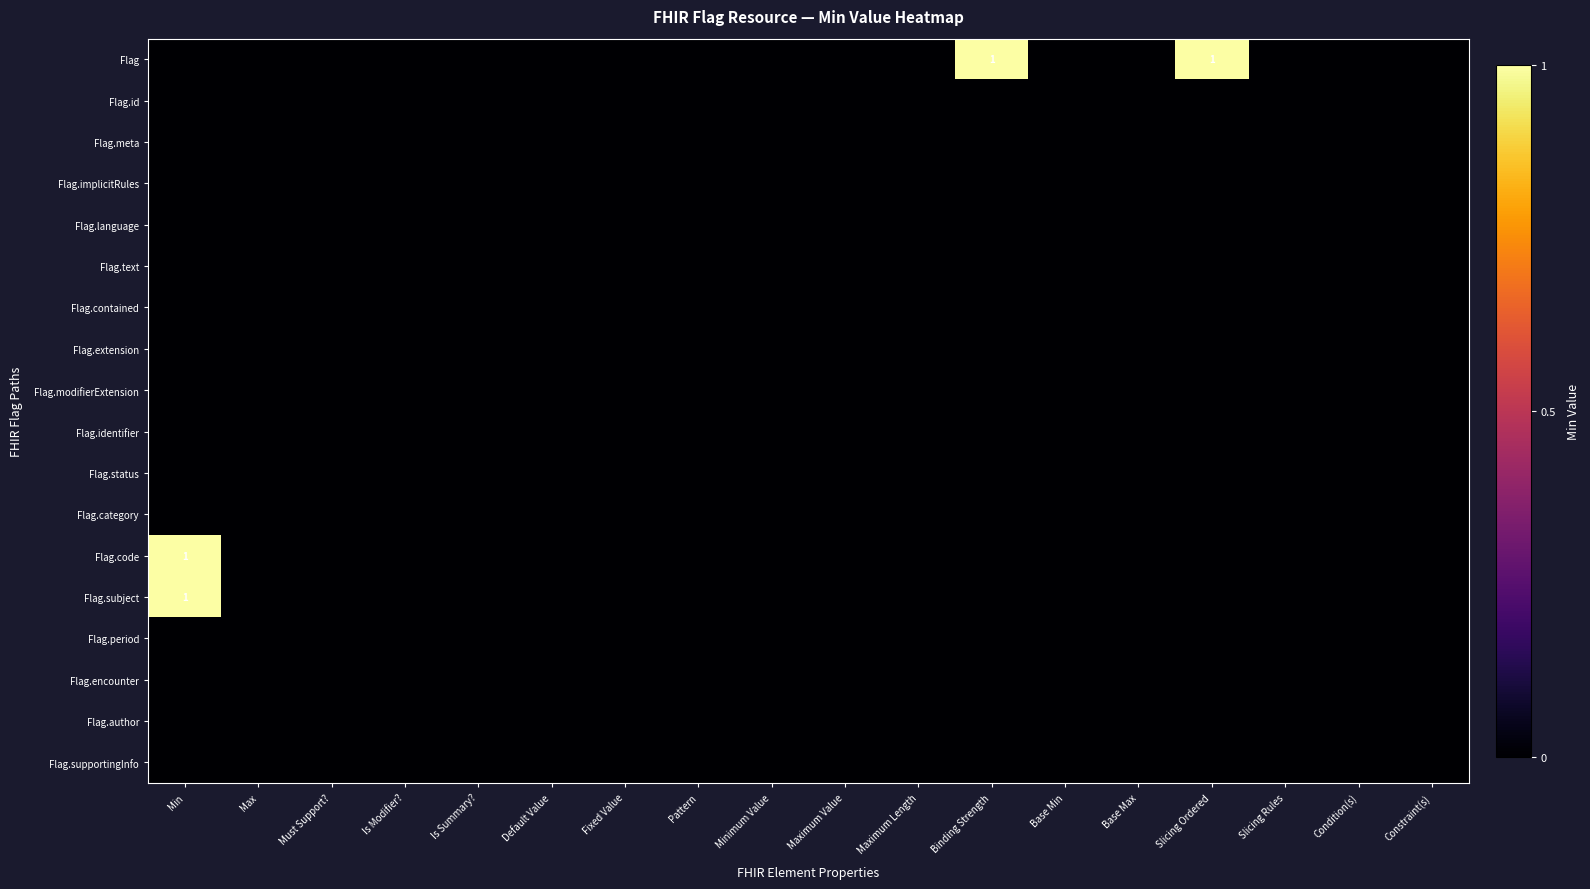

The Flag.id series shows 0 at Maximum Value. True or false?

True